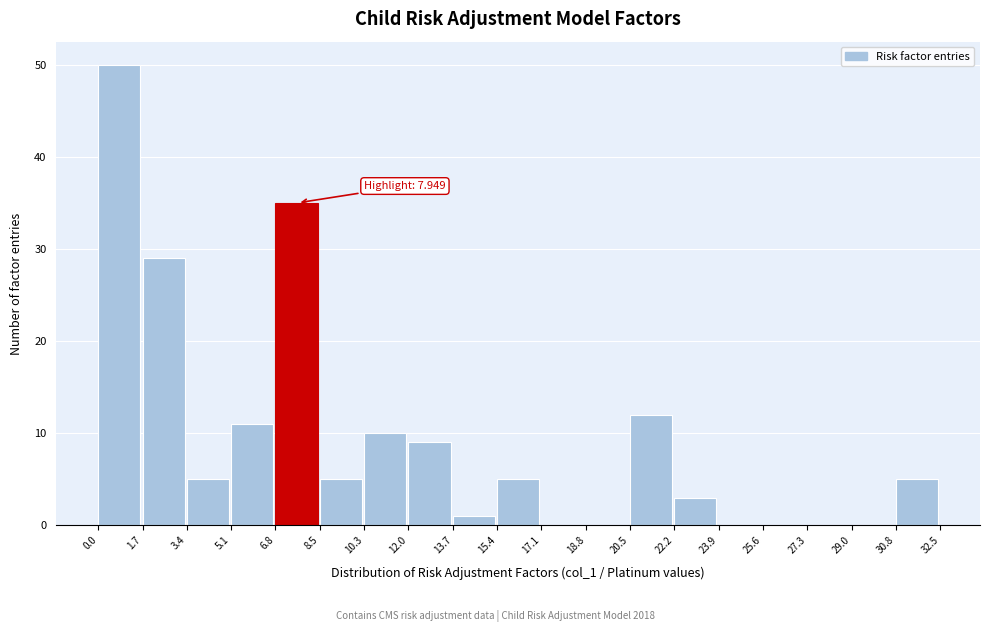

Over which range of the x-axis is the bar tallest?

0.0 to 1.7